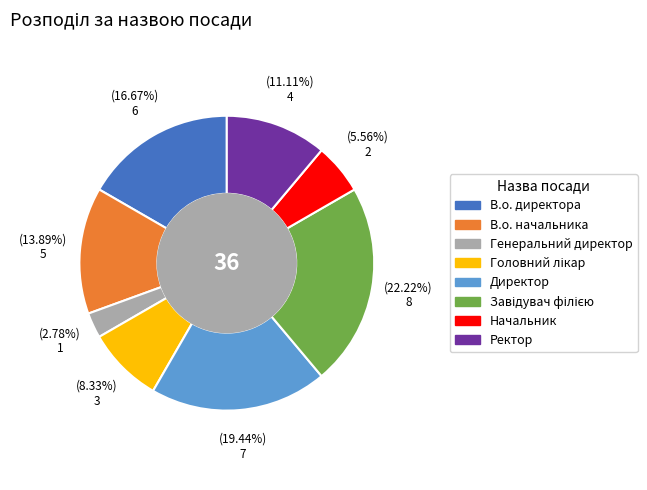

Which has a higher value, Генеральний директор or В.о. начальника?

В.о. начальника